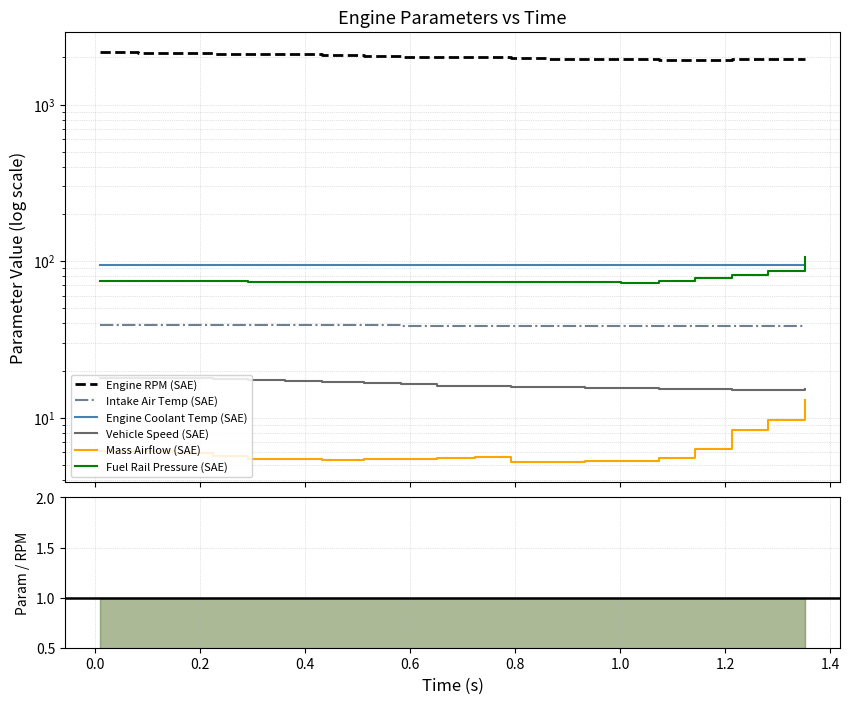

At how many categories does at least one series exceed 1869?

20